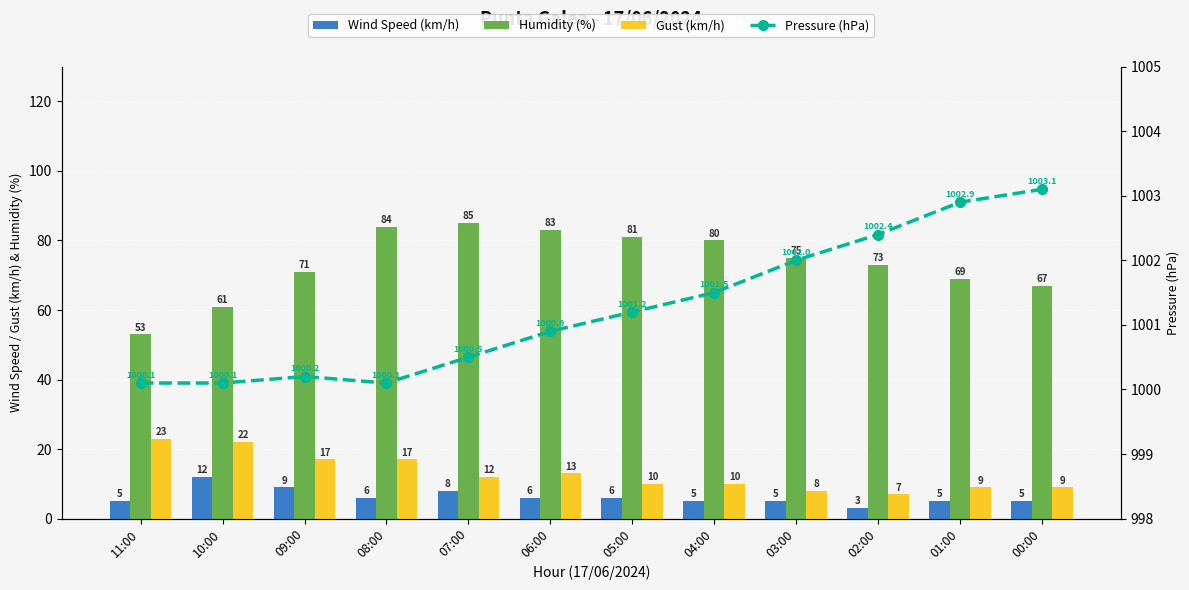

What is the minimum value for Wind Speed (km/h)?

3.0